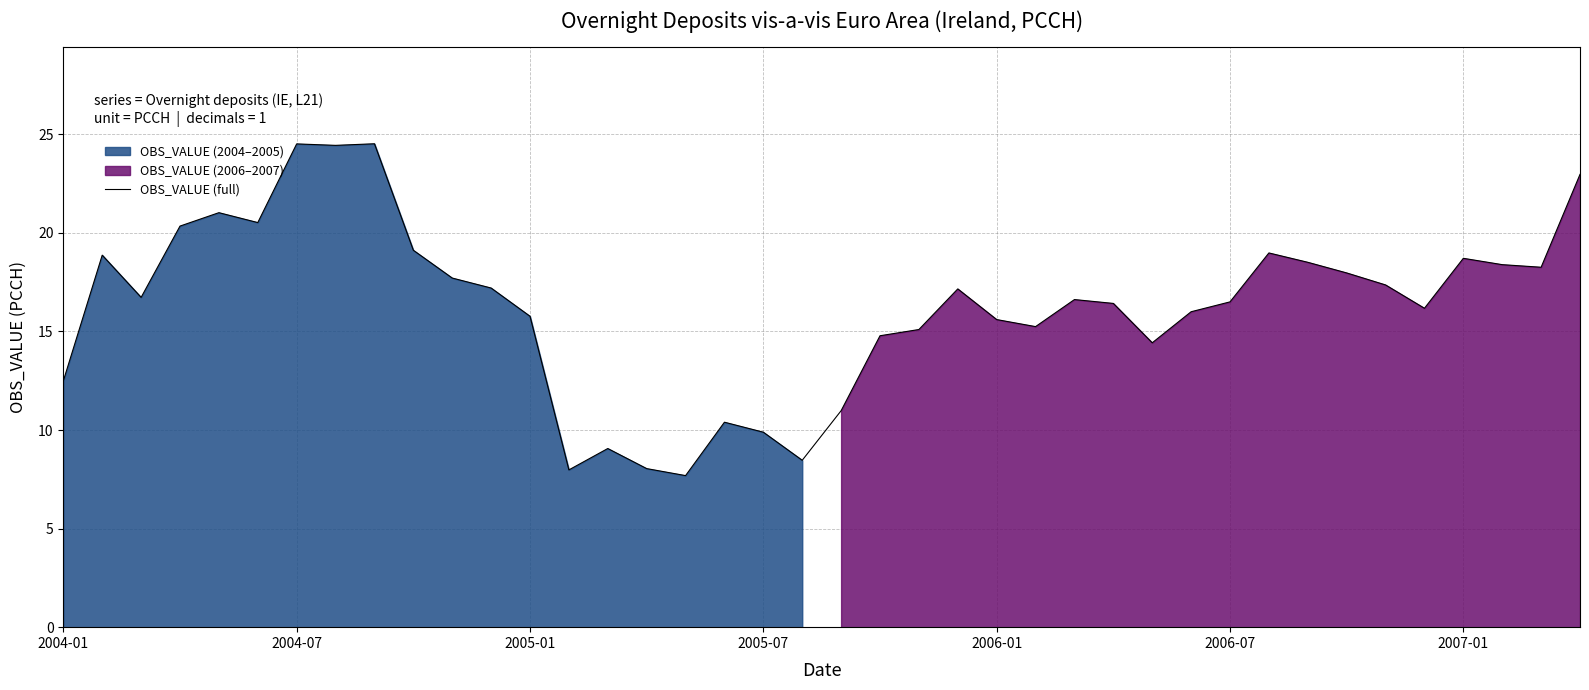

What is the lowest value of the OBS_VALUE (full) series?

7.7